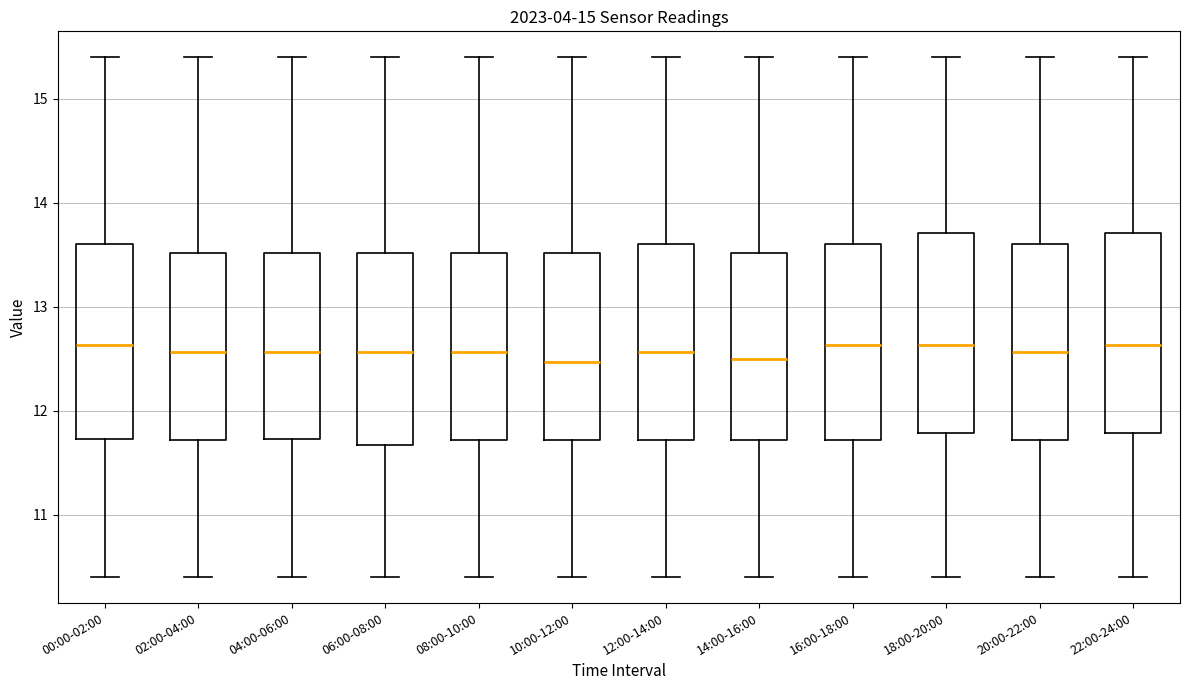

Reading left to right, transcribe this box plot: for each box, give where its median line is, the range the box spans, and where its two whiskers end, as read against the y-axis. The values are not printed on the chart, so give them approximately, as read against the axis.

00:00-02:00: median 12.6, box 11.7 to 13.6, whiskers 10.4 to 15.4
02:00-04:00: median 12.6, box 11.7 to 13.5, whiskers 10.4 to 15.4
04:00-06:00: median 12.6, box 11.7 to 13.5, whiskers 10.4 to 15.4
06:00-08:00: median 12.6, box 11.7 to 13.5, whiskers 10.4 to 15.4
08:00-10:00: median 12.6, box 11.7 to 13.5, whiskers 10.4 to 15.4
10:00-12:00: median 12.5, box 11.7 to 13.5, whiskers 10.4 to 15.4
12:00-14:00: median 12.6, box 11.7 to 13.6, whiskers 10.4 to 15.4
14:00-16:00: median 12.5, box 11.7 to 13.5, whiskers 10.4 to 15.4
16:00-18:00: median 12.6, box 11.7 to 13.6, whiskers 10.4 to 15.4
18:00-20:00: median 12.6, box 11.8 to 13.7, whiskers 10.4 to 15.4
20:00-22:00: median 12.6, box 11.7 to 13.6, whiskers 10.4 to 15.4
22:00-24:00: median 12.6, box 11.8 to 13.7, whiskers 10.4 to 15.4